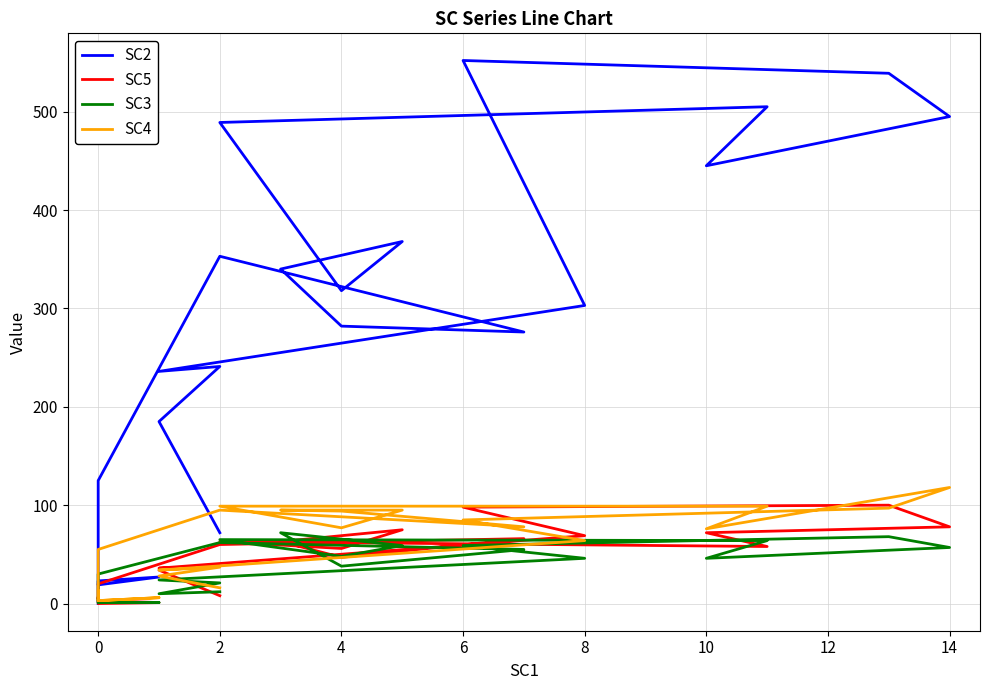

Count the number of data series in this chart.

4